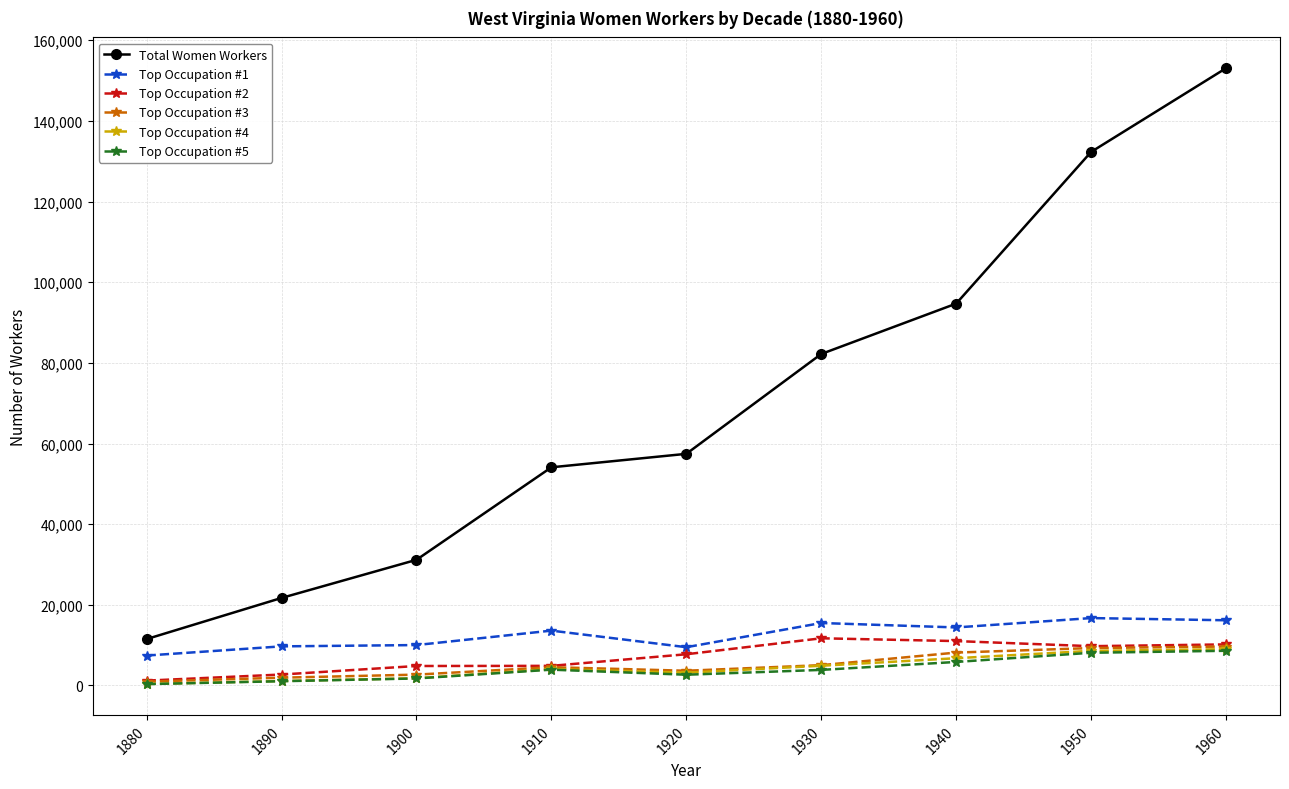

True or false: Total Women Workers and Top Occupation #5 cross at least once.

False